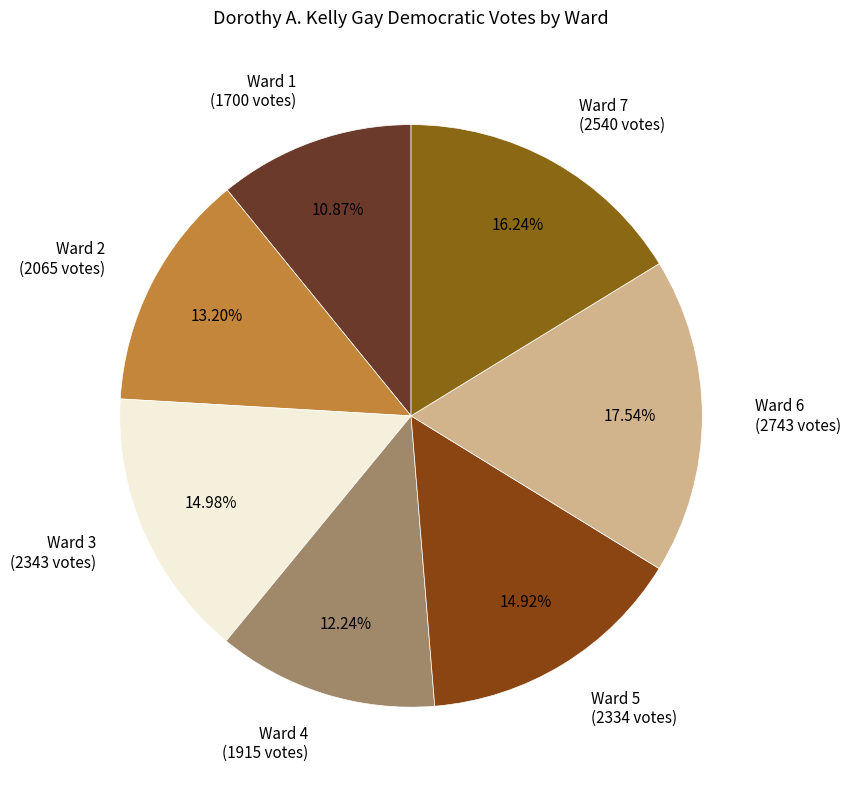

How many slices are in this pie chart?

7